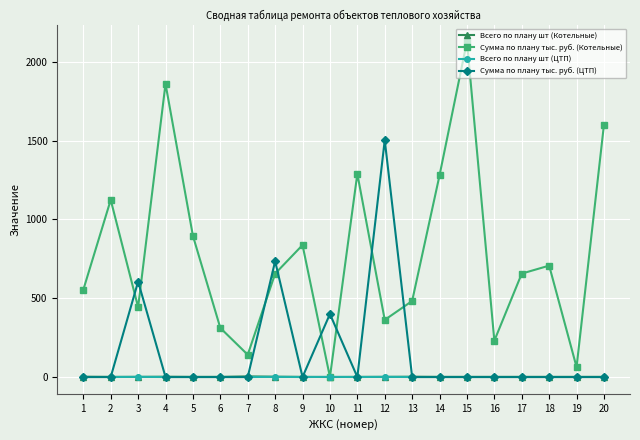

True or false: Всего по плану шт (Котельные) has more than 0 interior local peaks.

True